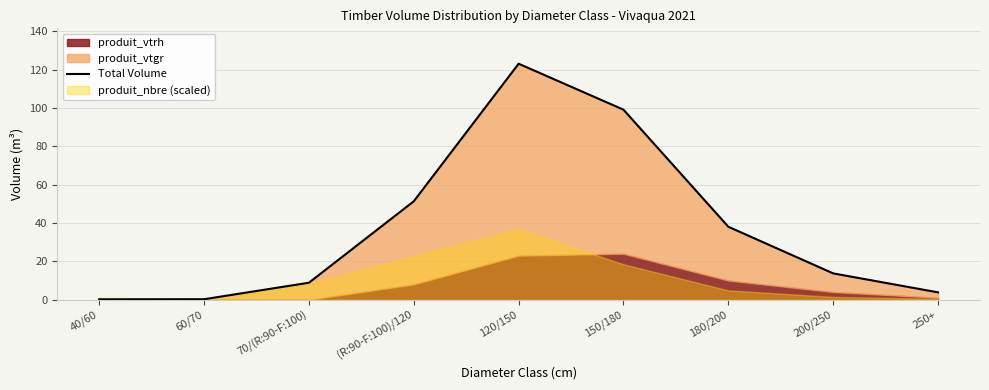

List the labels in order of value, largest first.

120/150, 150/180, (R:90-F:100)/120, 180/200, 200/250, 70/(R:90-F:100), 250+, 60/70, 40/60